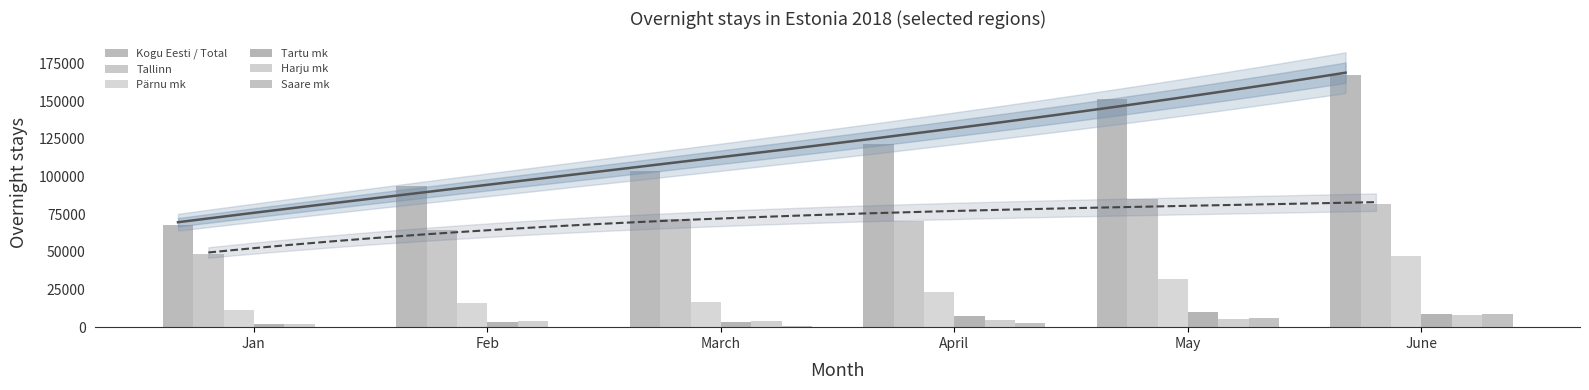

What is the label of the 6th bar from the right?

Jan